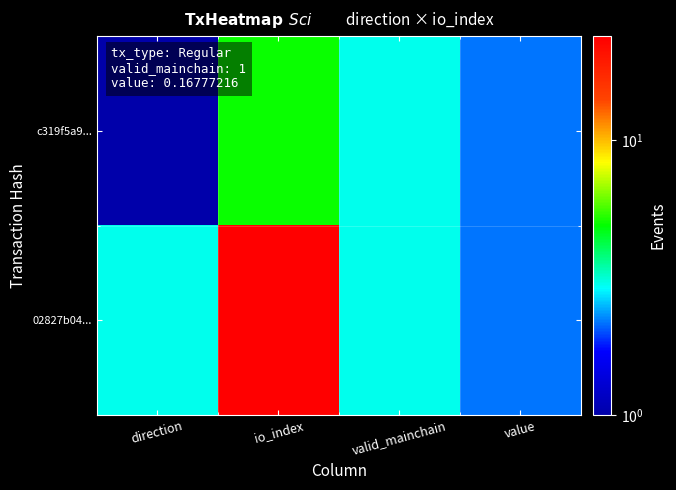

Which has a higher value, io_index or valid_mainchain?

io_index